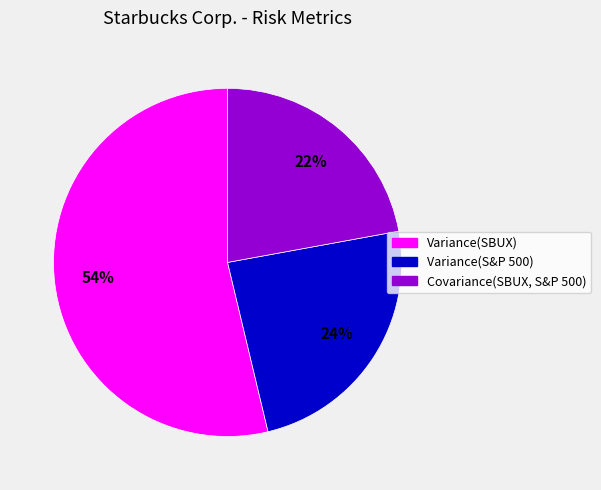

To the nearest percent, what percentage of the pie is Variance(S&P 500)?

24%